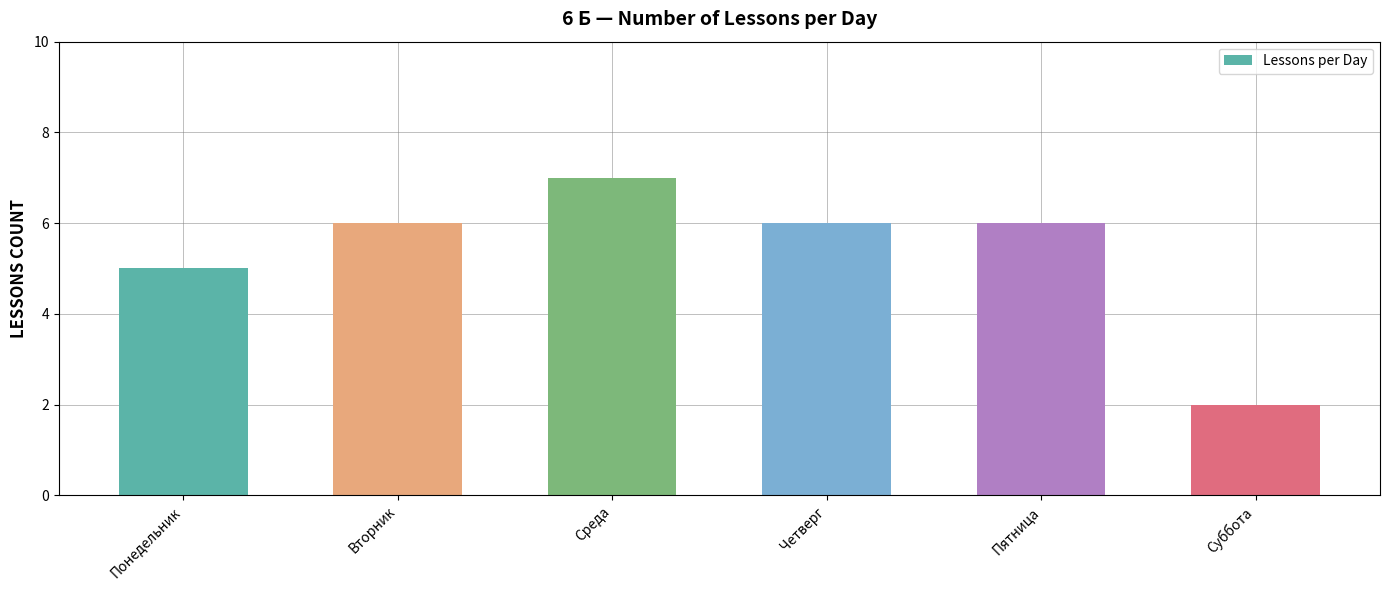

The value at Суббота is 0. True or false?

False